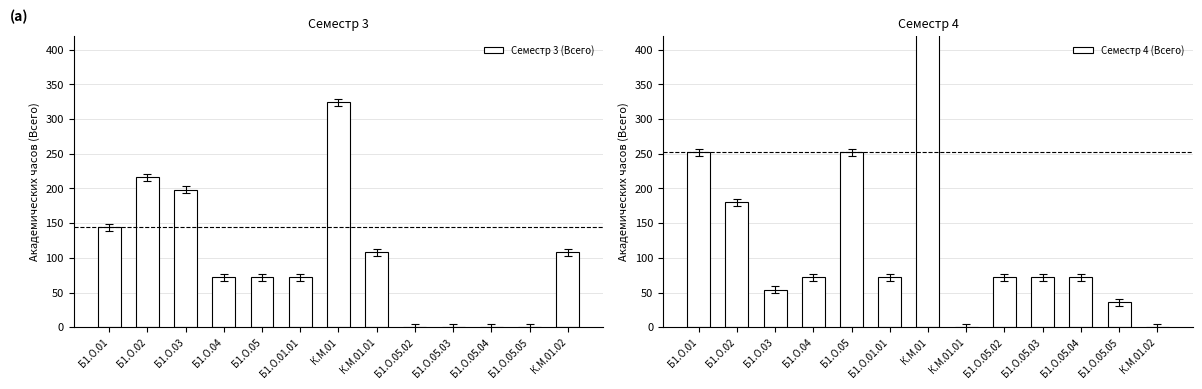

How many data points in Семестр 3 (Всего) are above 72?

6